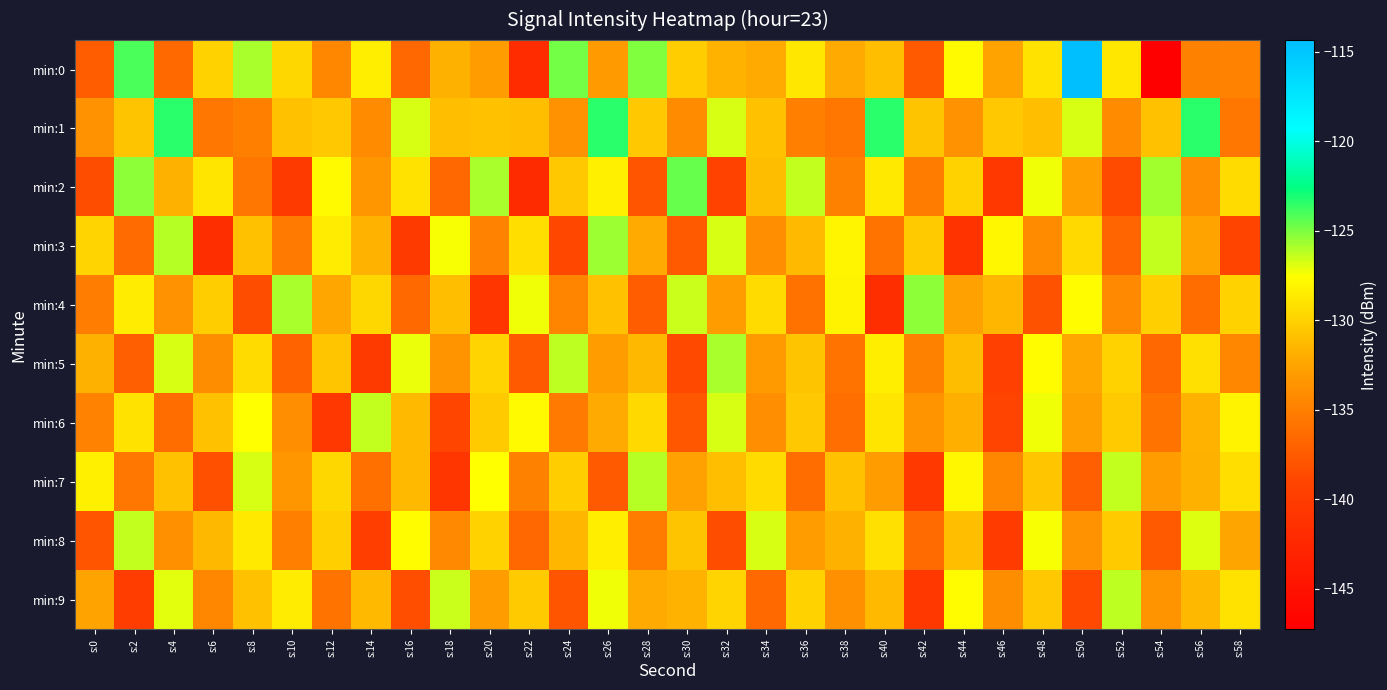

Which series has the largest total across all categories?

min:1